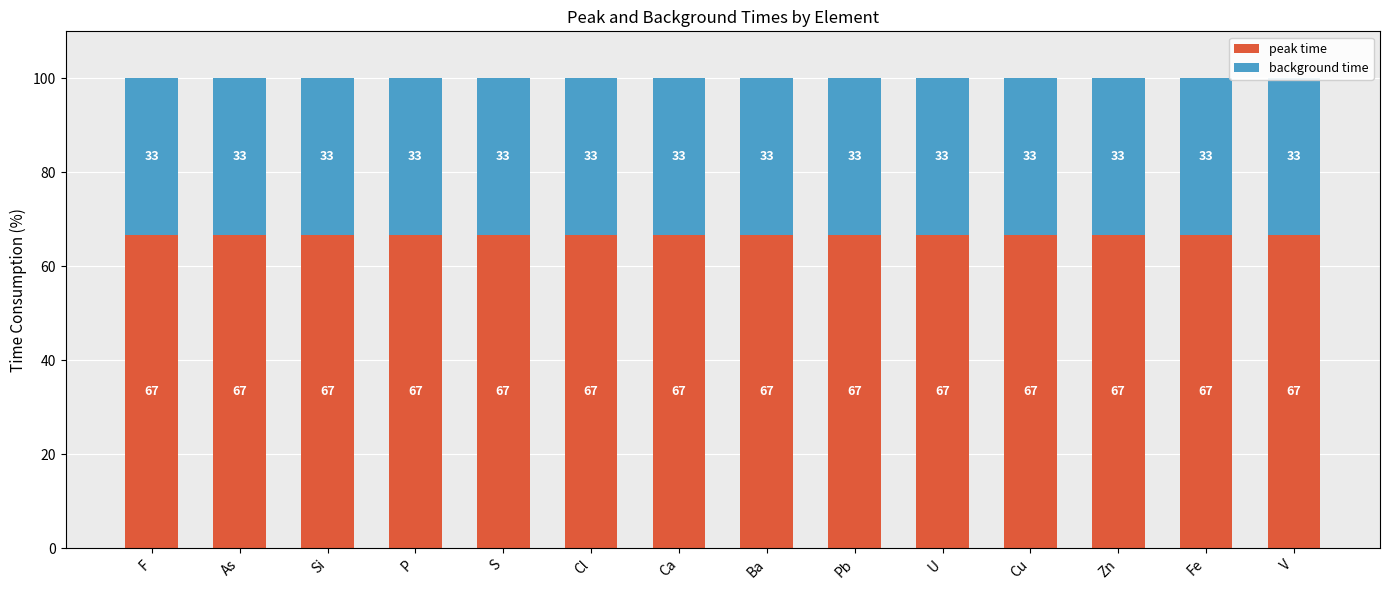

Rank the series by their maximum value, from lowest to highest.

background time, peak time